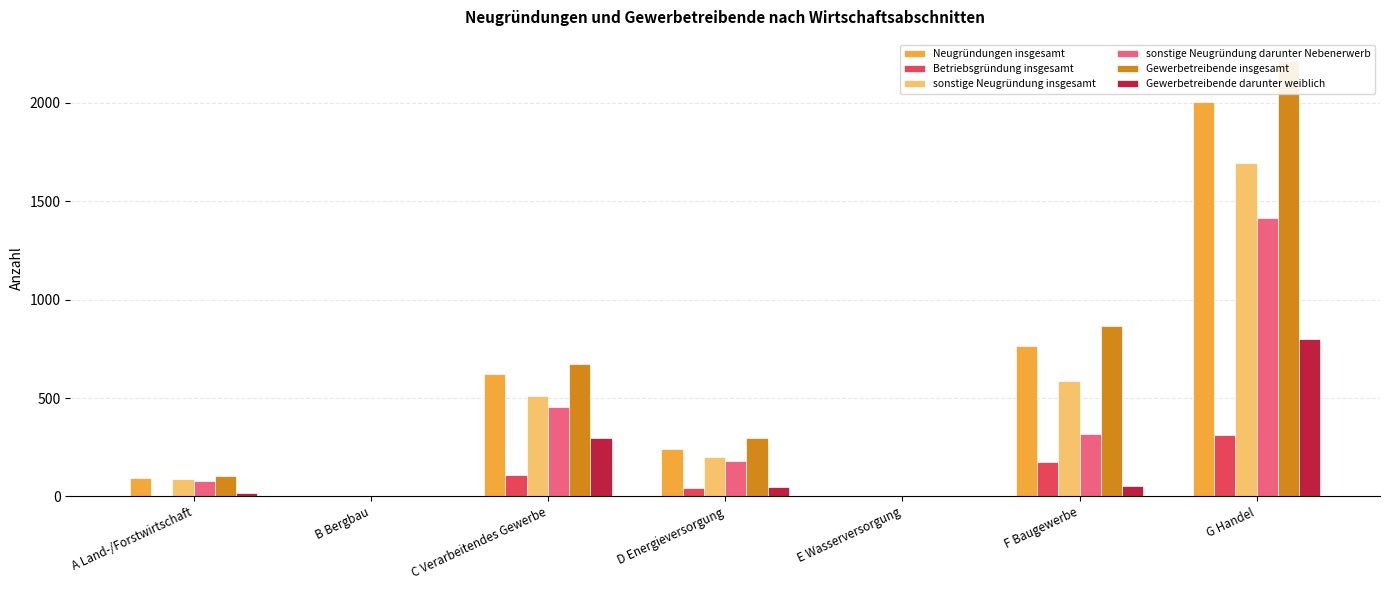

At F Baugewerbe, list the series in order from largest to smallest.

Gewerbetreibende insgesamt, Neugründungen insgesamt, sonstige Neugründung insgesamt, sonstige Neugründung darunter Nebenerwerb, Betriebsgründung insgesamt, Gewerbetreibende darunter weiblich